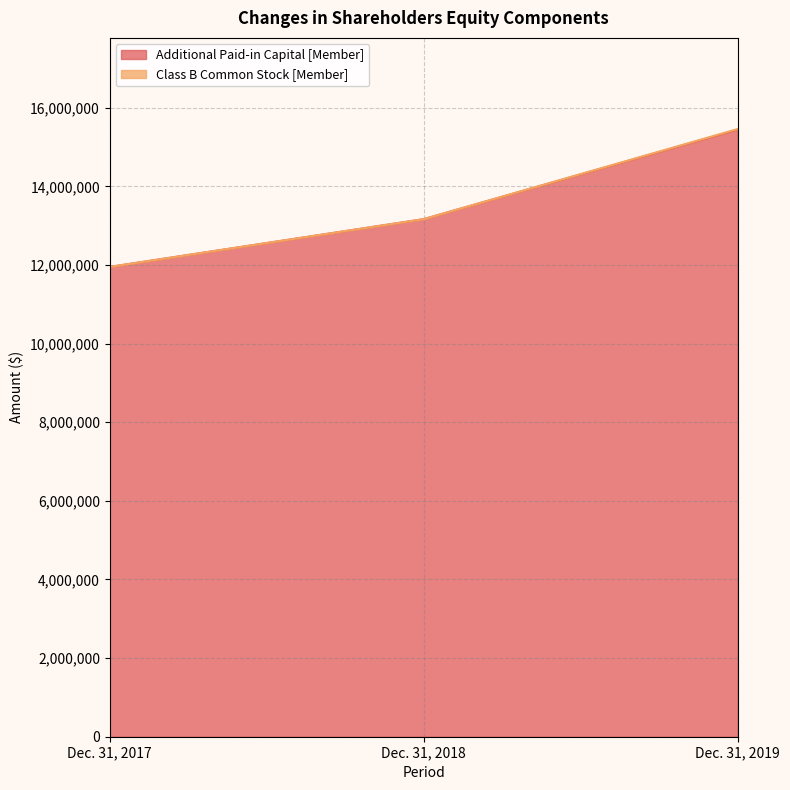

Which label corresponds to the largest value in the chart?

Dec. 31, 2019